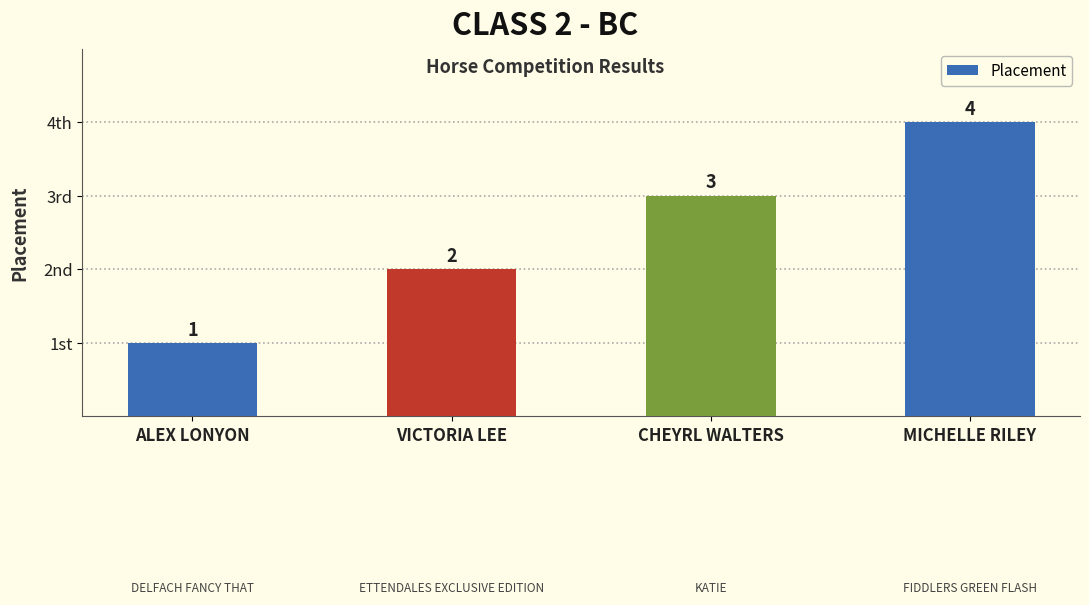

Reading left to right, list all the values displayed in this chart.

1	2	3	4